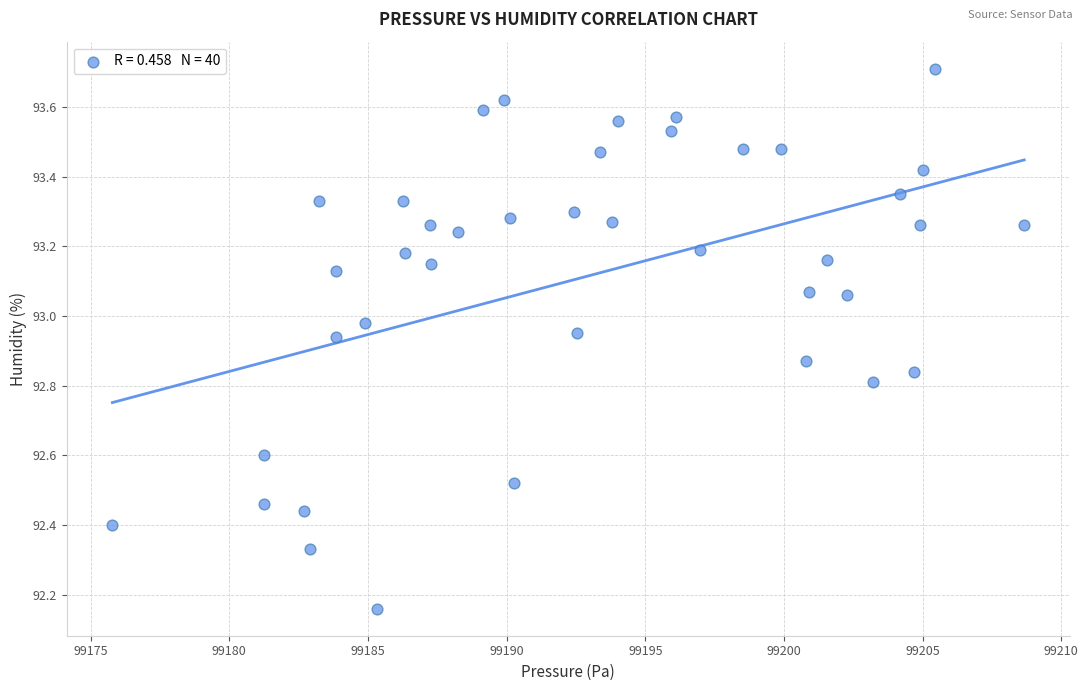

What is the range of X values (max minus min)?

32.9